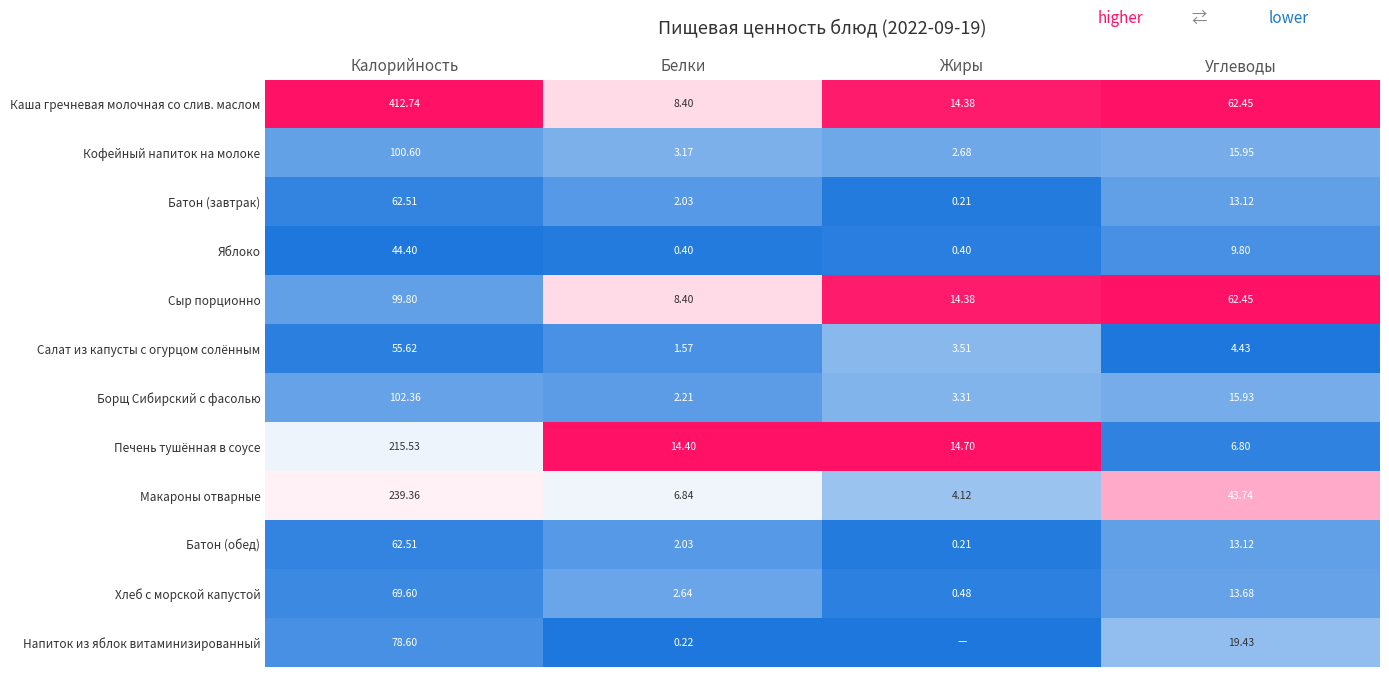

Which series has the largest total across all categories?

Каша гречневая молочная со слив. маслом